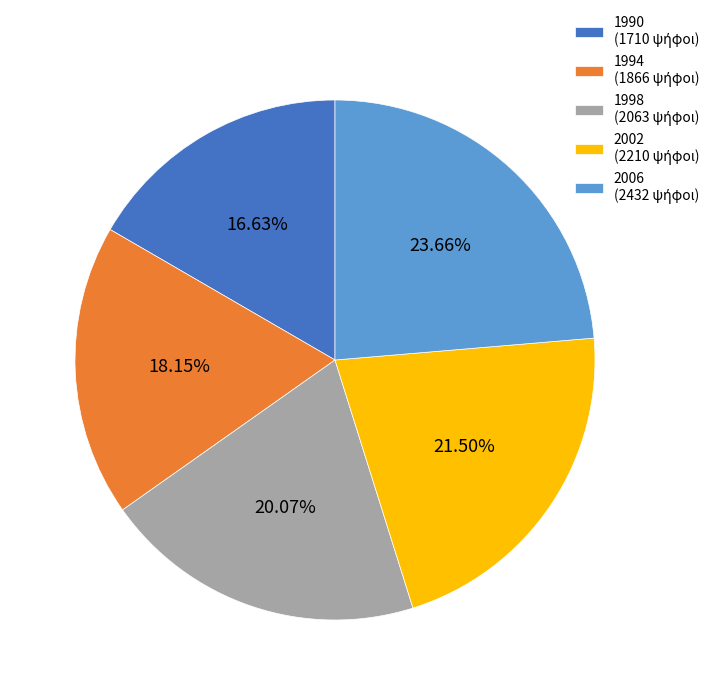

To the nearest percent, what is the difference between the largest and smallest slice percentages?

7%